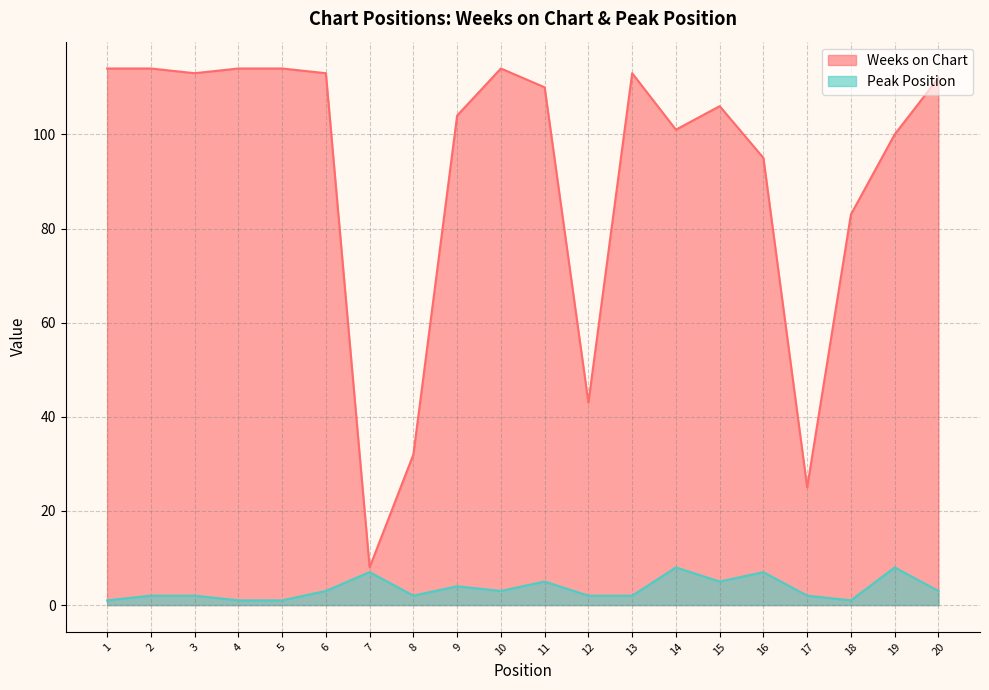

What are all the series names shown in the legend?

Weeks on Chart, Peak Position